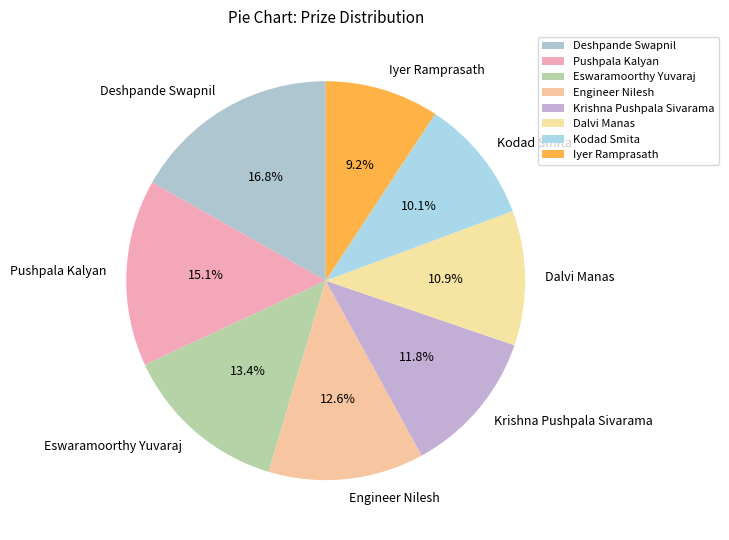

What is the smallest slice in the pie chart?

Iyer Ramprasath